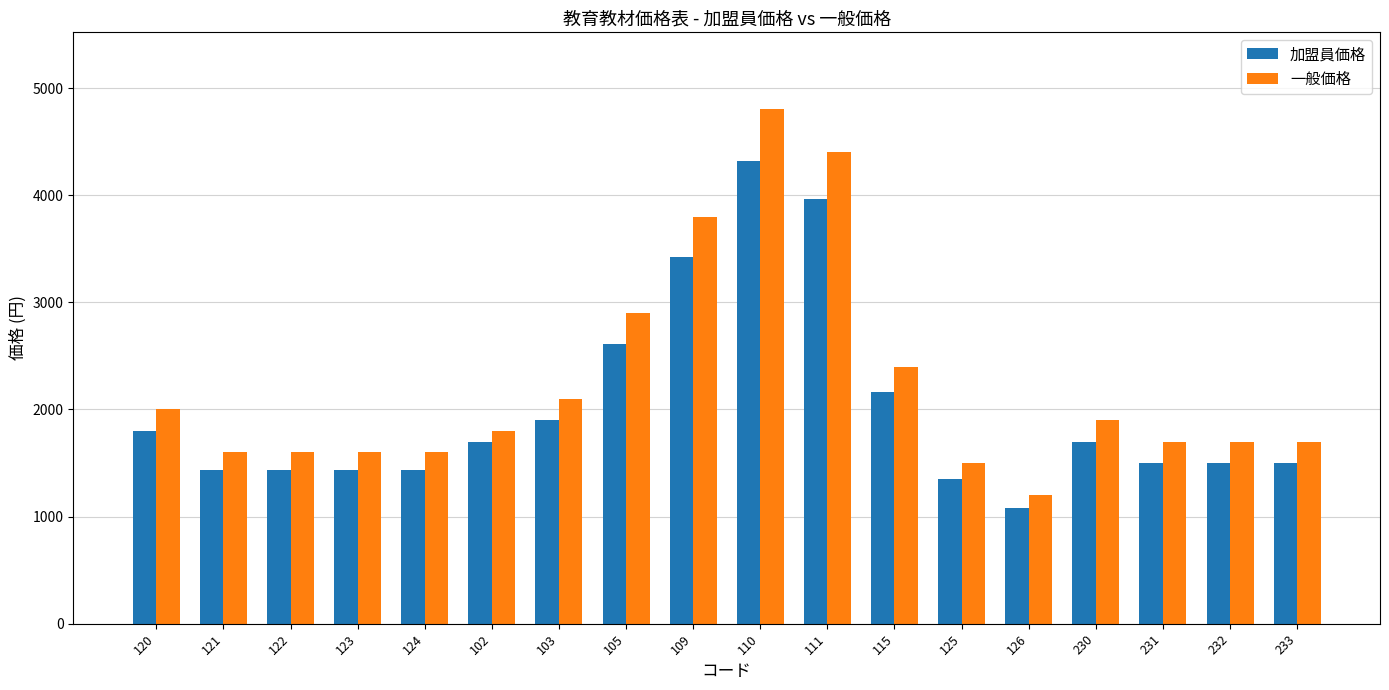

What position from the right is 125?

6